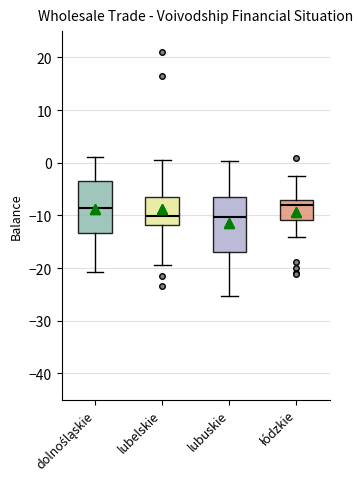

Reading left to right, transcribe this box plot: for each box, give where its median line is, the range the box spans, and where its two whiskers end, as read against the y-axis. The values are not printed on the chart, so give them approximately, as read against the axis.

dolnośląskie: median -9, box -13 to -3, whiskers -21 to 1
lubelskie: median -10, box -12 to -6, whiskers -19 to 1
lubuskie: median -10, box -17 to -6, whiskers -25 to 0
łódzkie: median -8, box -11 to -7, whiskers -14 to -2